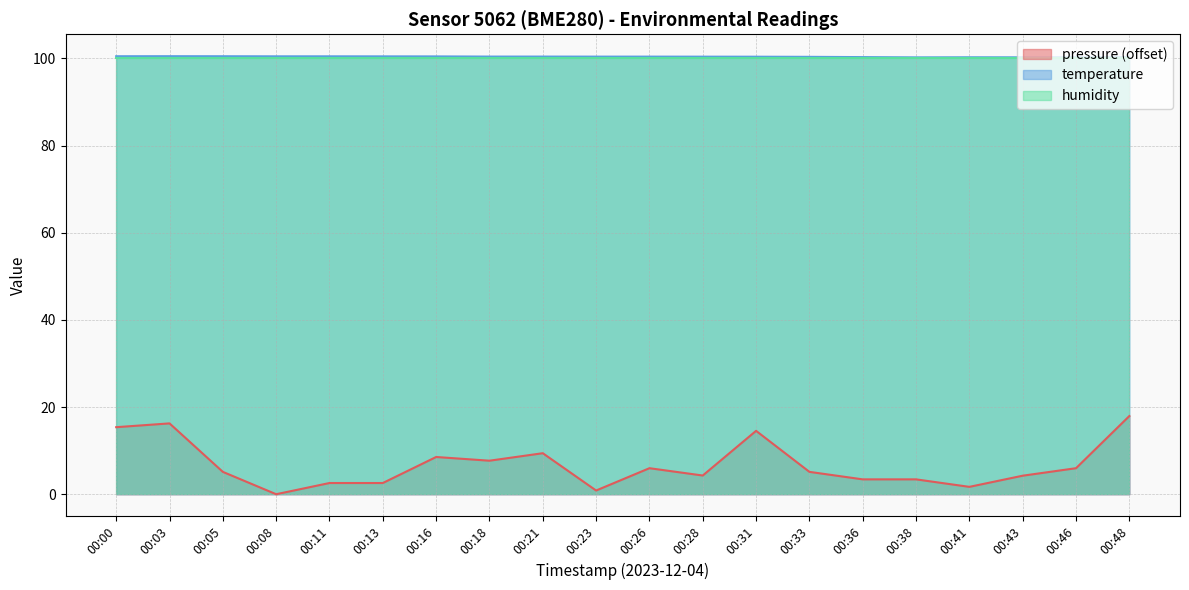

Which series changed the most between 00:18 and 00:46?

pressure